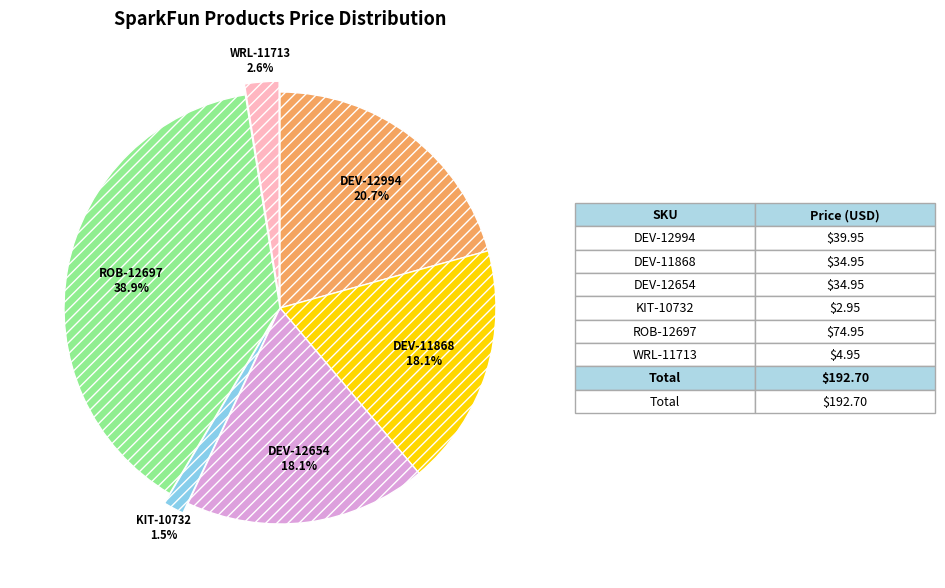

Is there a majority slice in this chart?

No